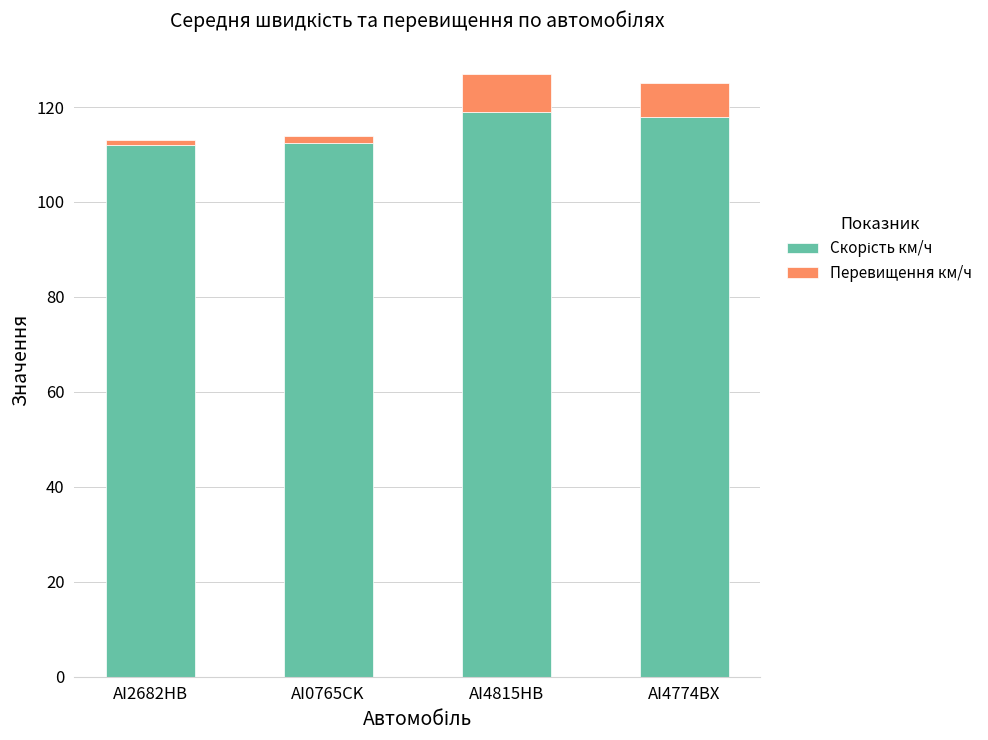

What is the total value across all series at AI4815HB?

127.0